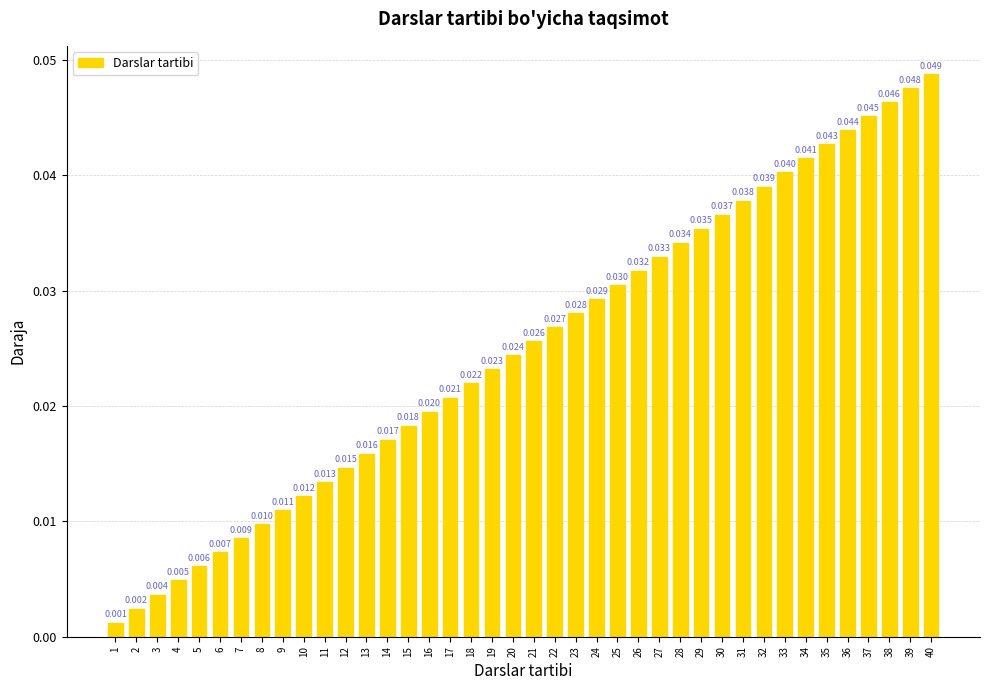

Which label corresponds to the largest value in the chart?

40